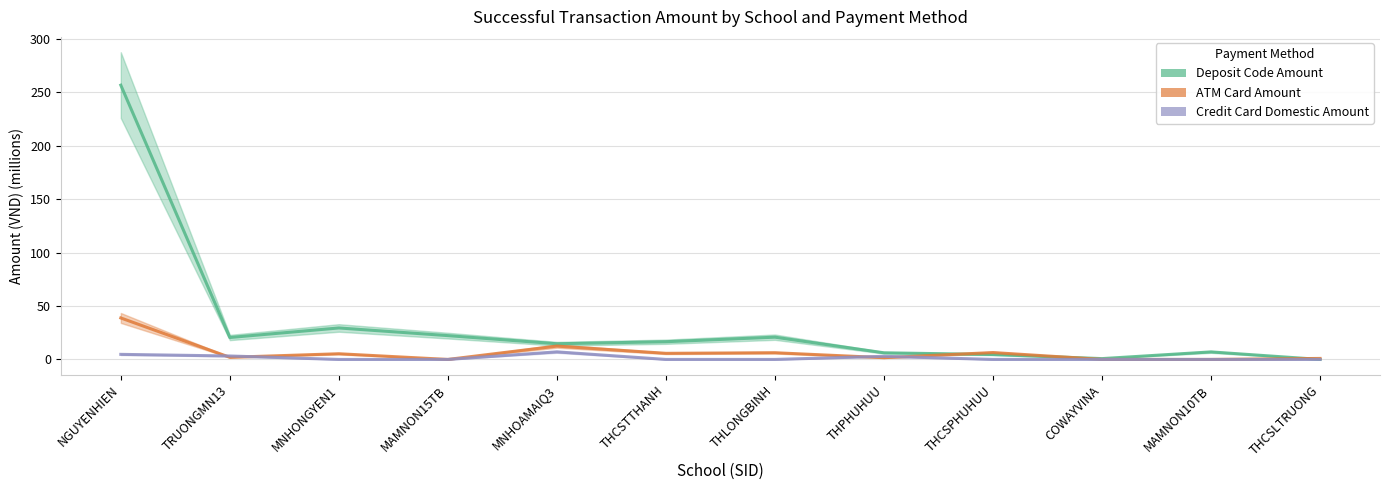

True or false: Credit Card Domestic Amount and Deposit Code Amount cross at least once.

False